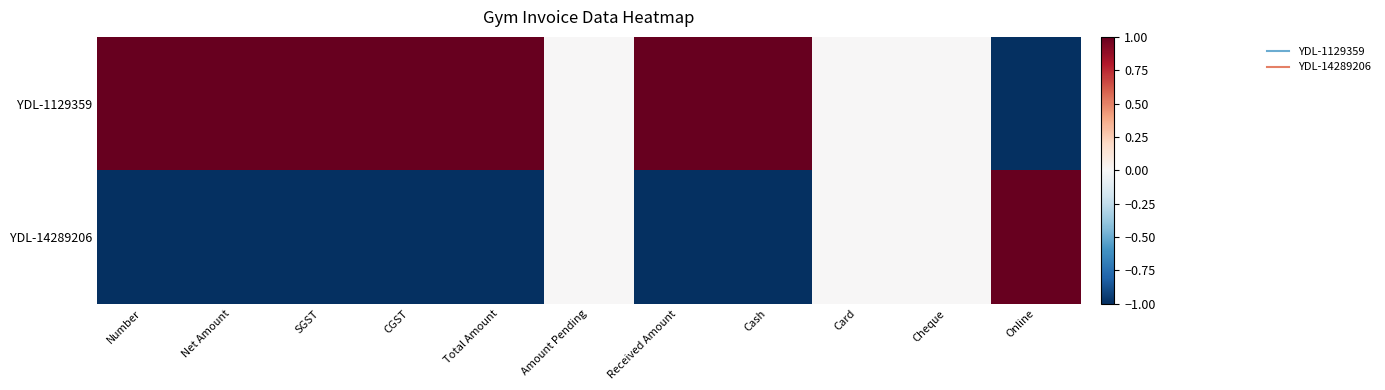

List the series in order of their peak value, highest first.

YDL-1129359, YDL-14289206